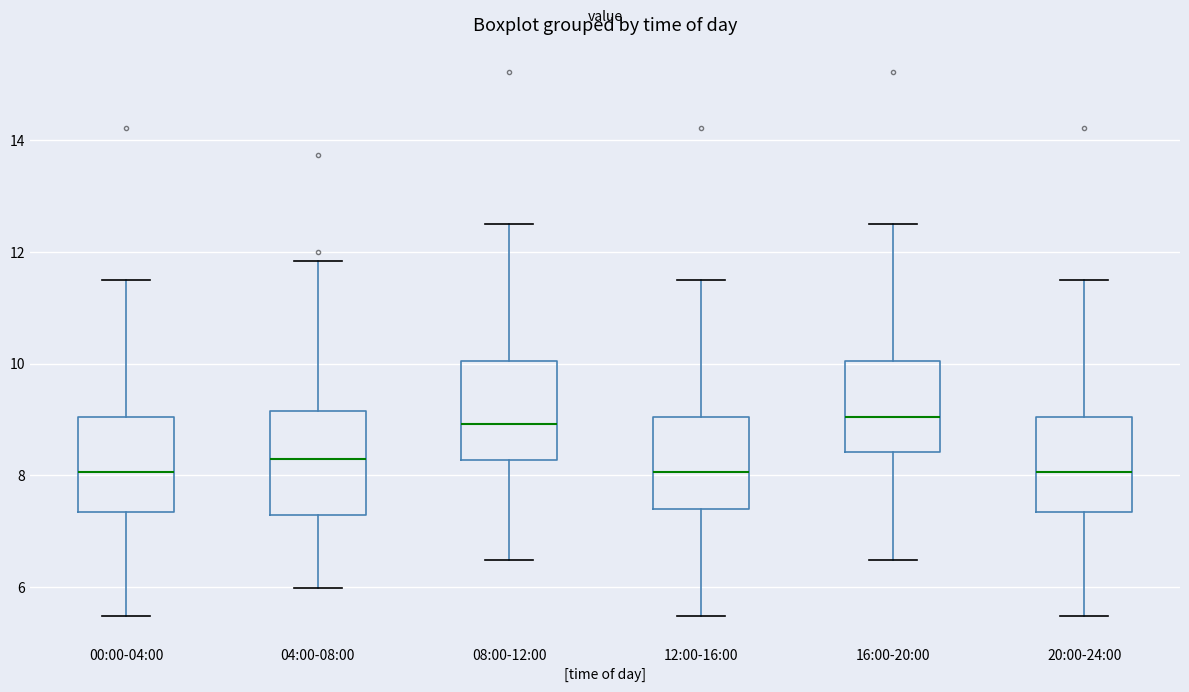

Reading left to right, transcribe this box plot: for each box, give where its median line is, the range the box spans, and where its two whiskers end, as read against the y-axis. The values are not printed on the chart, so give them approximately, as read against the axis.

00:00-04:00: median 8.0, box 7.4 to 9.0, whiskers 5.4 to 11.6
04:00-08:00: median 8.2, box 7.2 to 9.2, whiskers 6.0 to 11.8
08:00-12:00: median 9.0, box 8.2 to 10.0, whiskers 6.4 to 12.6
12:00-16:00: median 8.0, box 7.4 to 9.0, whiskers 5.4 to 11.6
16:00-20:00: median 9.0, box 8.4 to 10.0, whiskers 6.4 to 12.6
20:00-24:00: median 8.0, box 7.4 to 9.0, whiskers 5.4 to 11.6